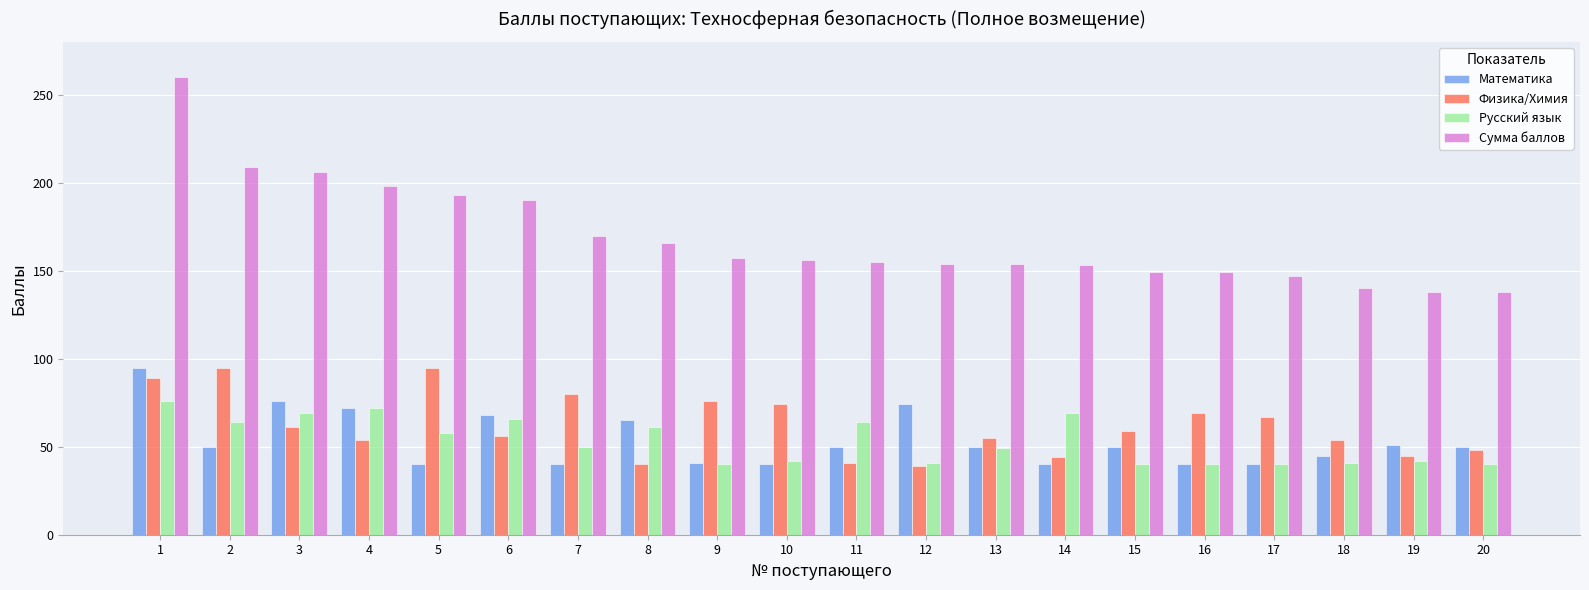

What is the difference between the highest and lowest values at 5?

153